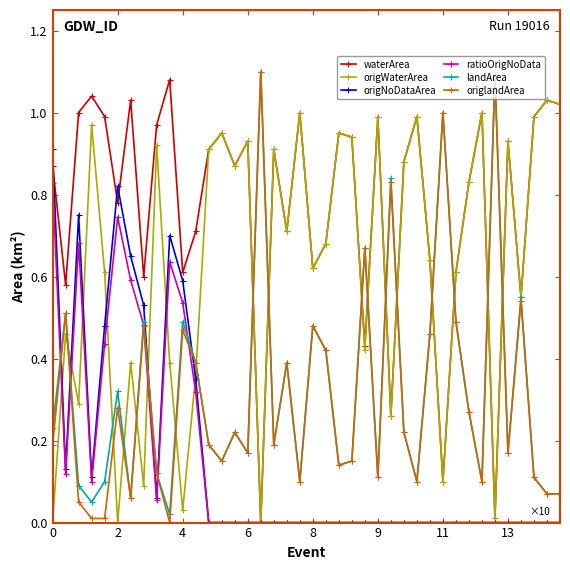

Which series has the largest total across all categories?

waterArea